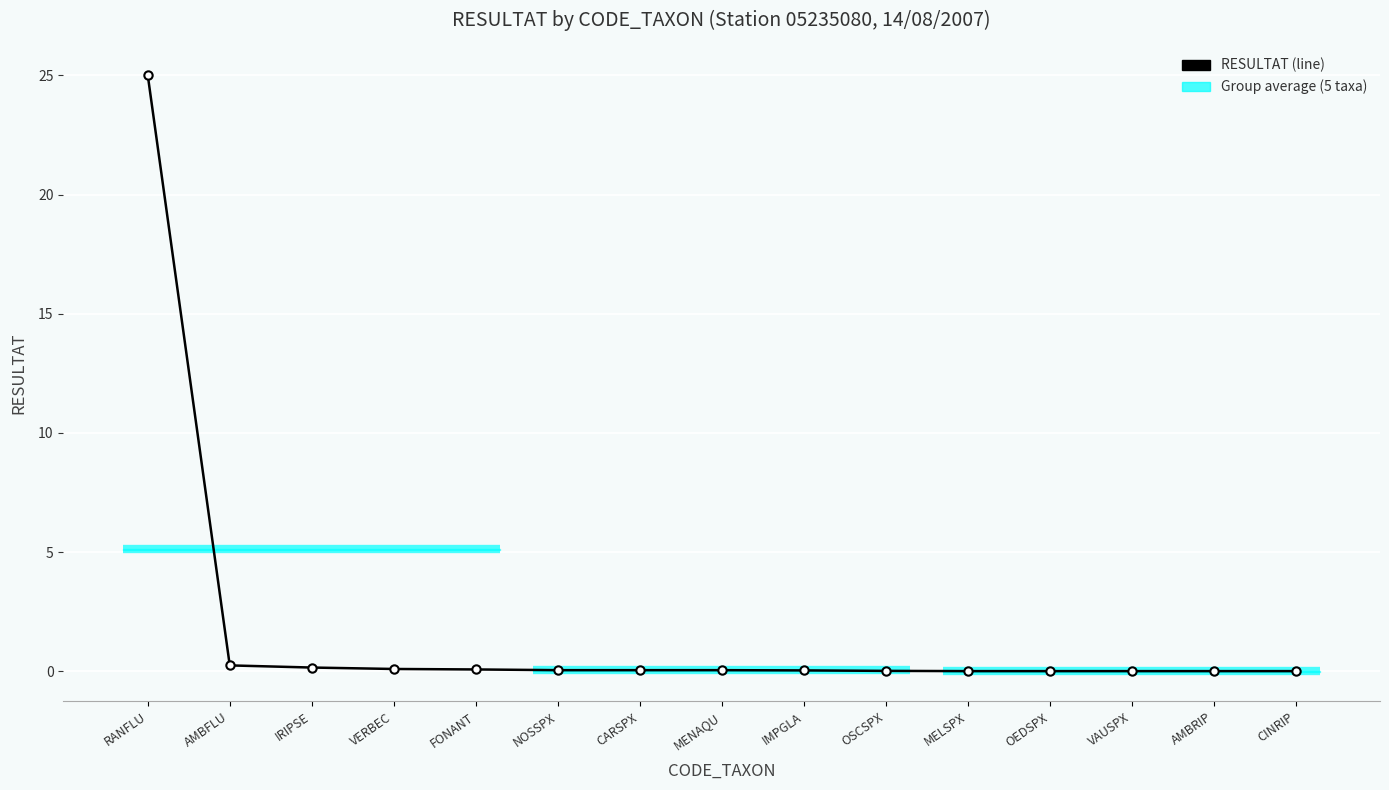

What is the difference between the maximum and minimum values?

25.0